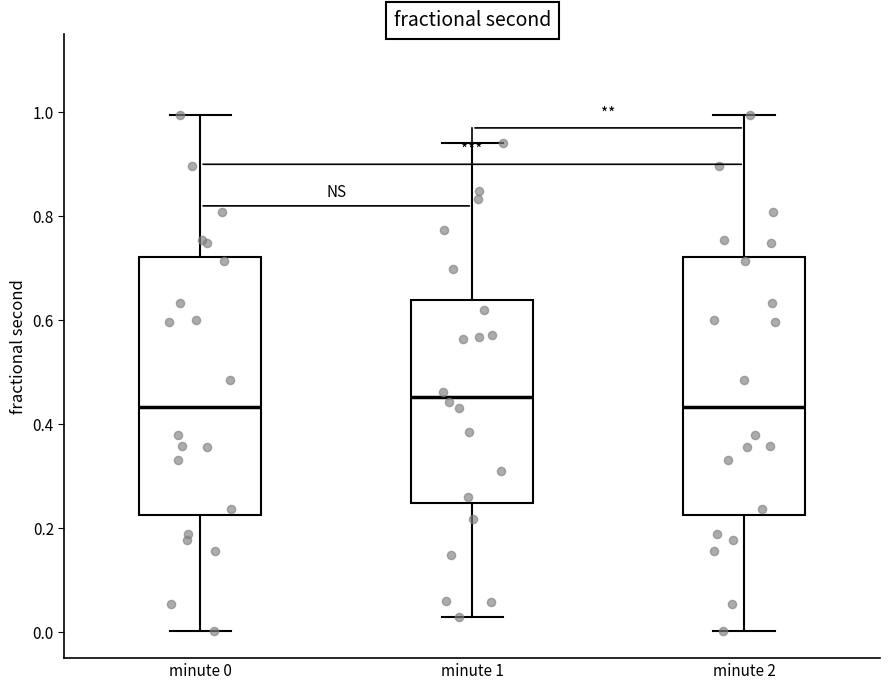

Reading left to right, read every box against the y-axis: the position of its median line, the range the box covers, and the ends of its whiskers. The values are not printed on the chart, so give them approximately, as read against the axis.

minute 0: median 0.44, box 0.22 to 0.72, whiskers 0.00 to 1.00
minute 1: median 0.46, box 0.24 to 0.64, whiskers 0.02 to 0.94
minute 2: median 0.44, box 0.22 to 0.72, whiskers 0.00 to 1.00